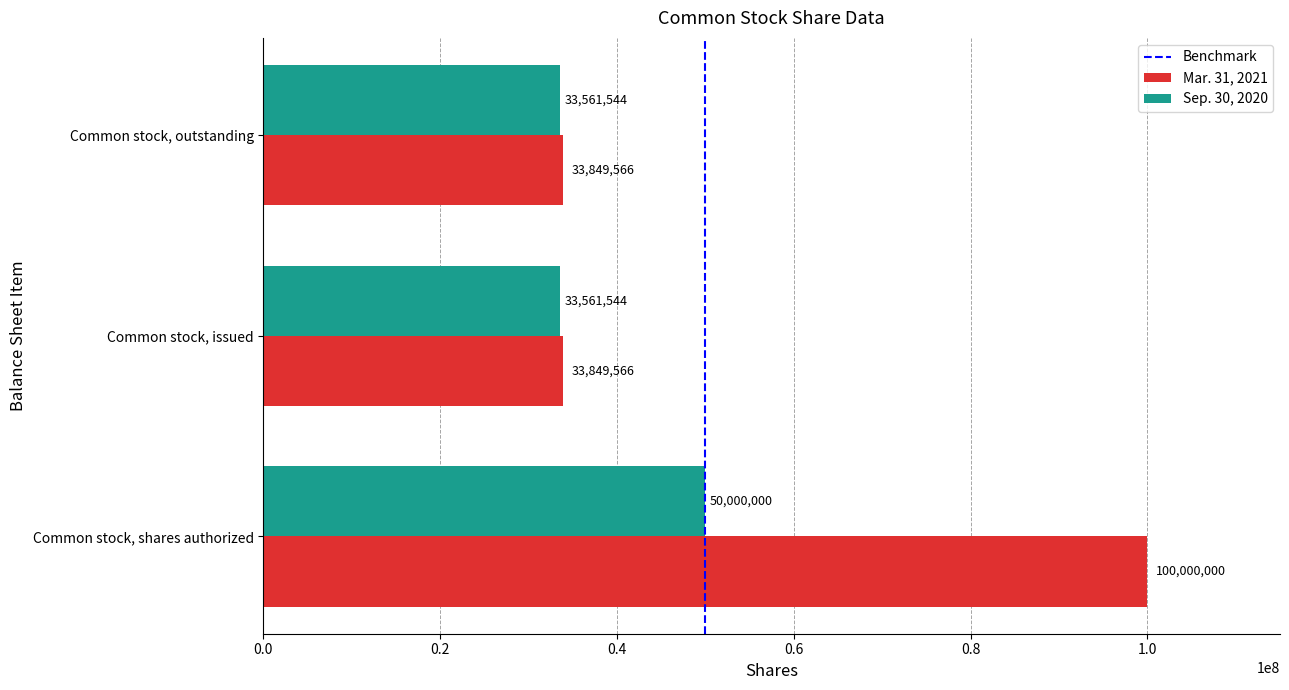

At which category is the sum across all series the highest?

Common stock, shares authorized